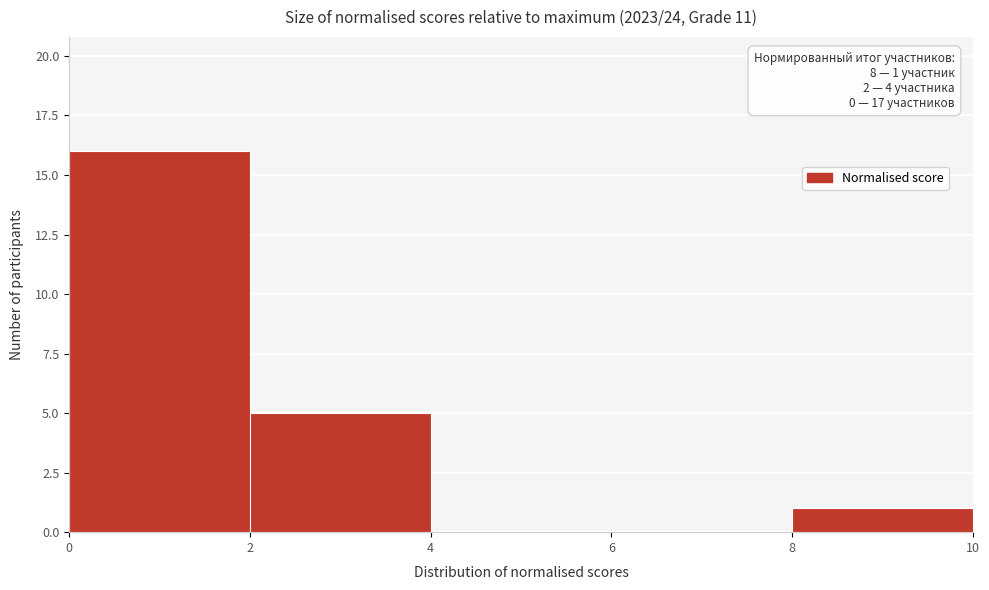

Which range on the x-axis has the tallest bar?

0 to 2